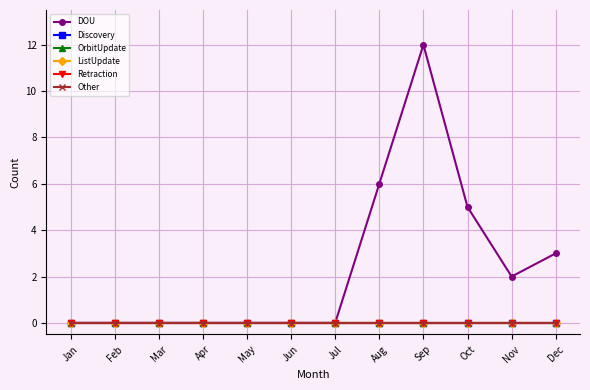

Which series changed the most between Jan and Dec?

DOU